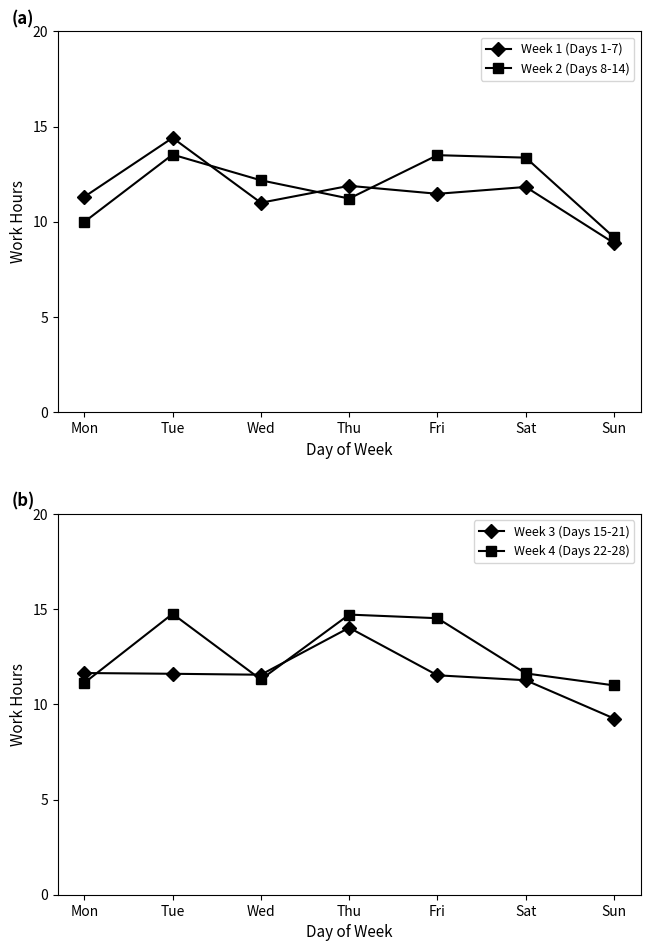

Between which two adjacent categories do Week 3 (Days 15-21) and Week 1 (Days 1-7) first intersect?

Mon and Tue